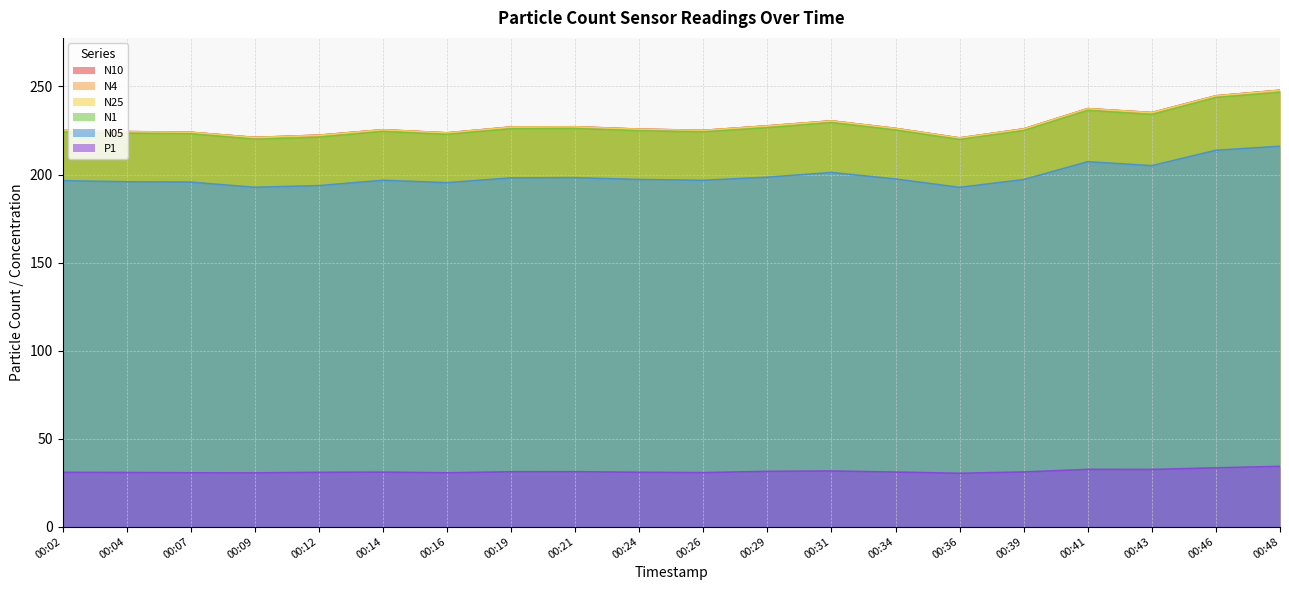

True or false: N05 and N25 cross at least once.

False